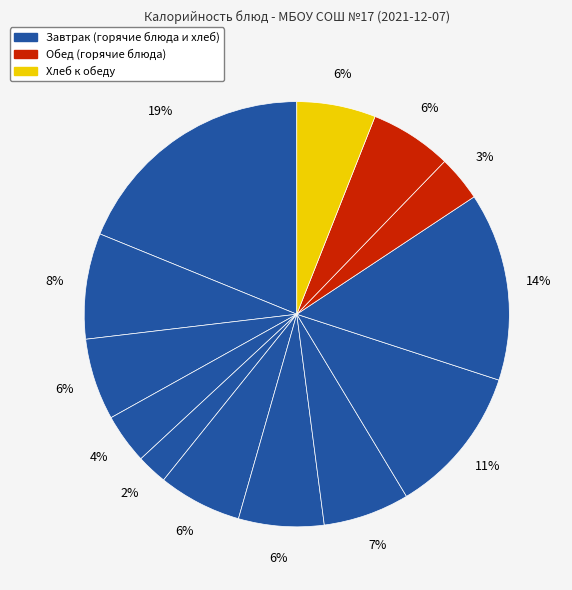

Which category has the biggest portion of the pie?

Каша рисовая молочная